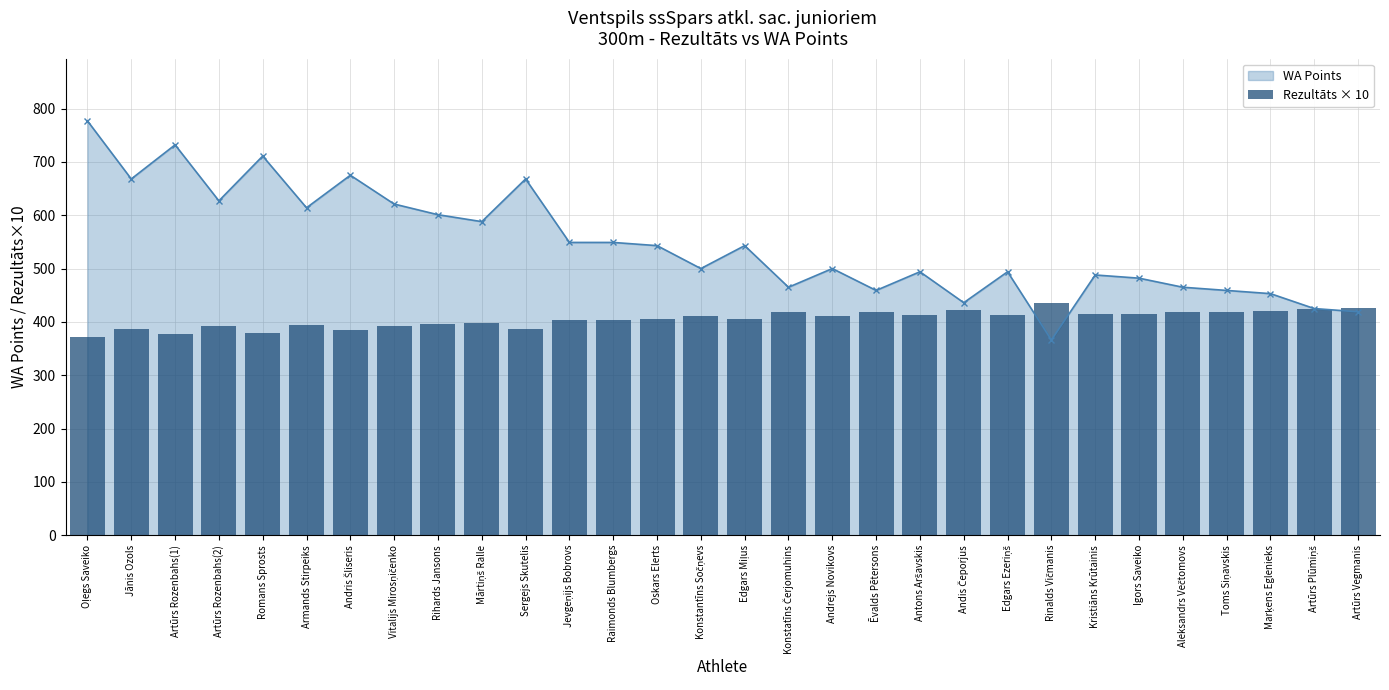

At which label does the data first exceed 412?

Konstatīns Čerjomuhins